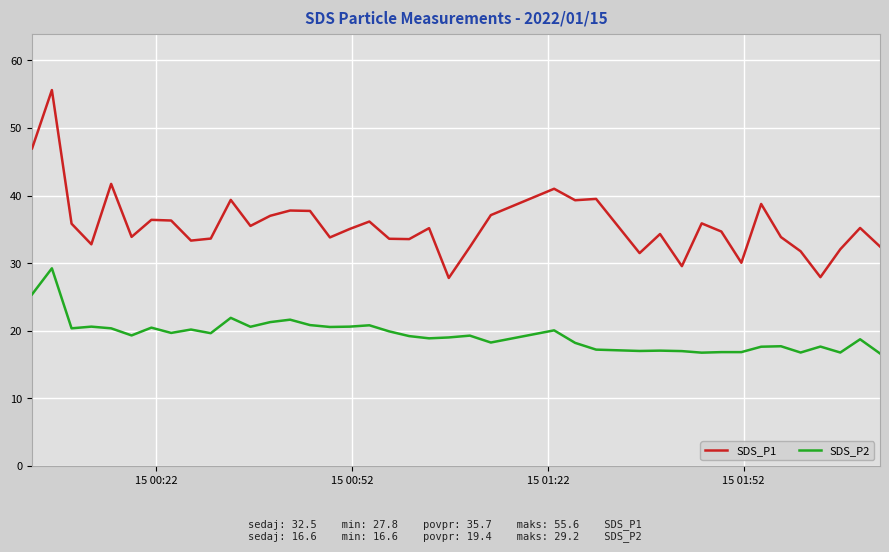

What is the minimum value for SDS_P2?

16.6